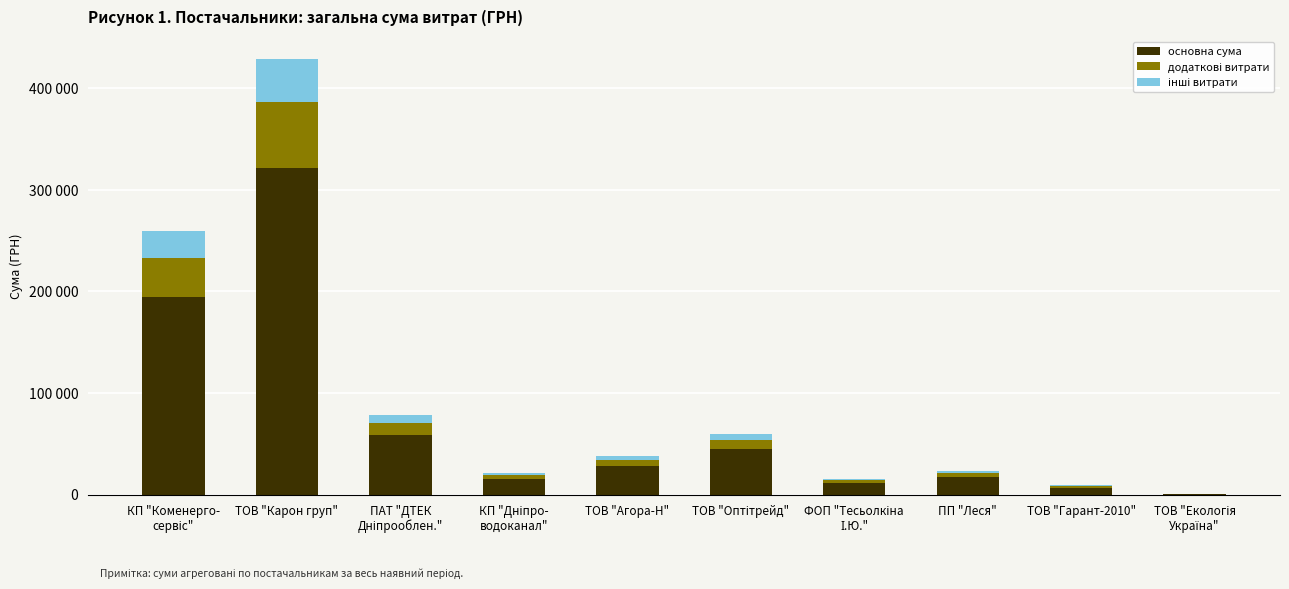

Does the chart contain stacked bars?

Yes